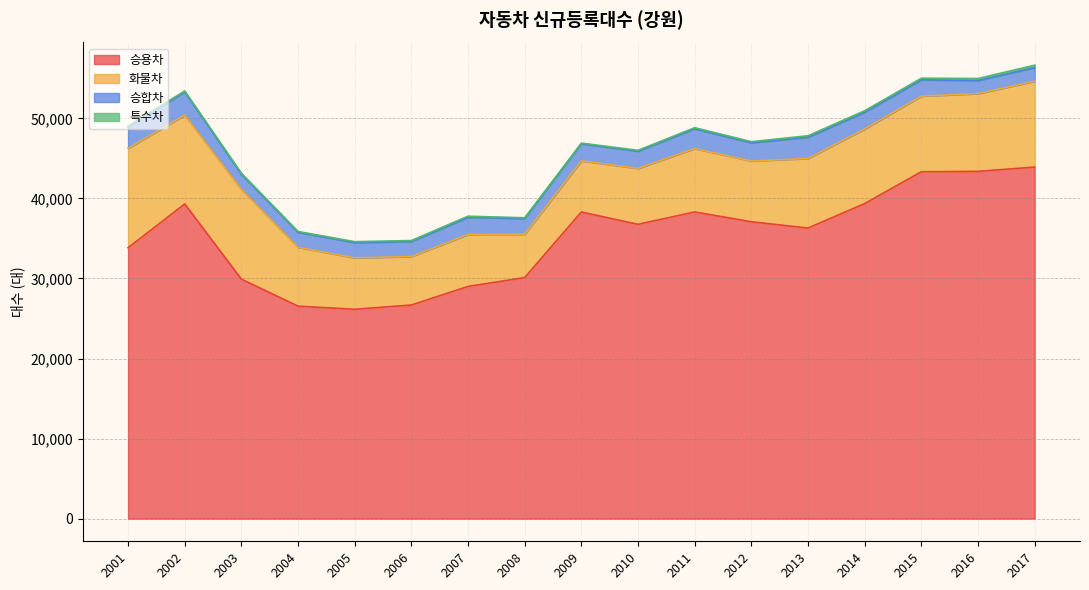

How many values in the 승합차 series exceed 2084?

8